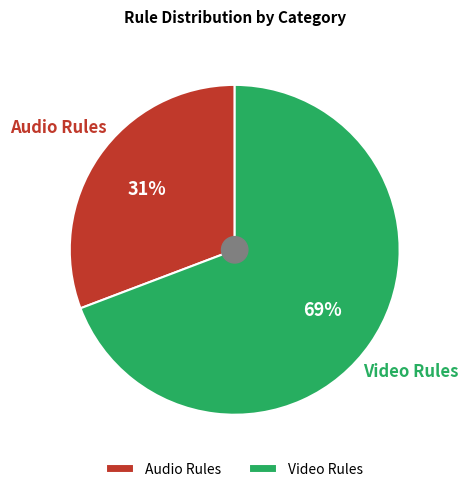

Does any single category account for the majority?

Yes